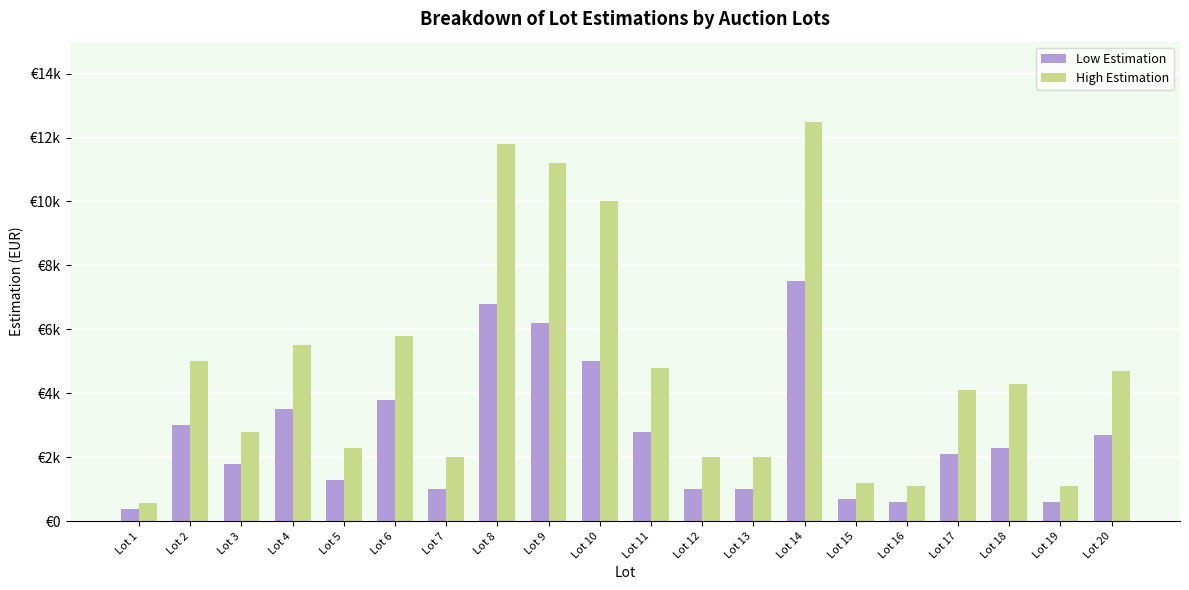

What are all the series names shown in the legend?

Low Estimation, High Estimation